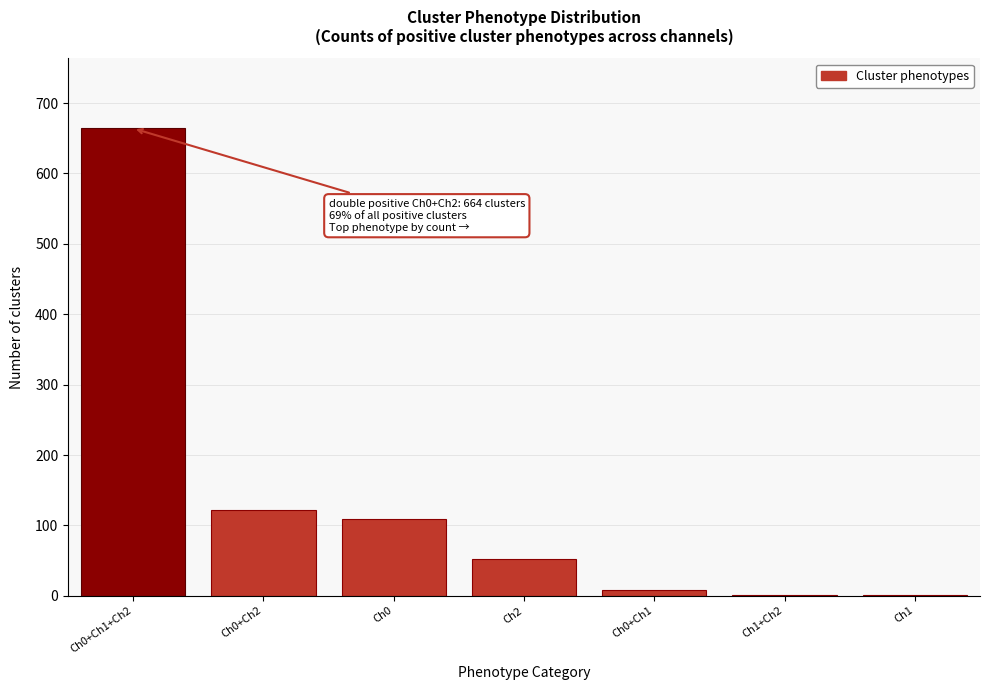

Reading left to right, extract all data points from this chart.

Ch0+Ch1+Ch2=664	Ch0+Ch2=122	Ch0=109	Ch2=52	Ch0+Ch1=8	Ch1+Ch2=1	Ch1=1